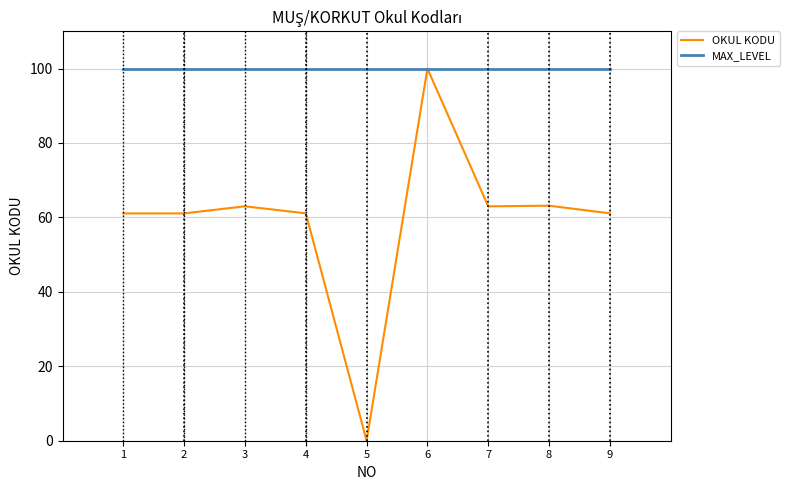

Rank the series by their average value, from lowest to highest.

OKUL KODU, MAX_LEVEL